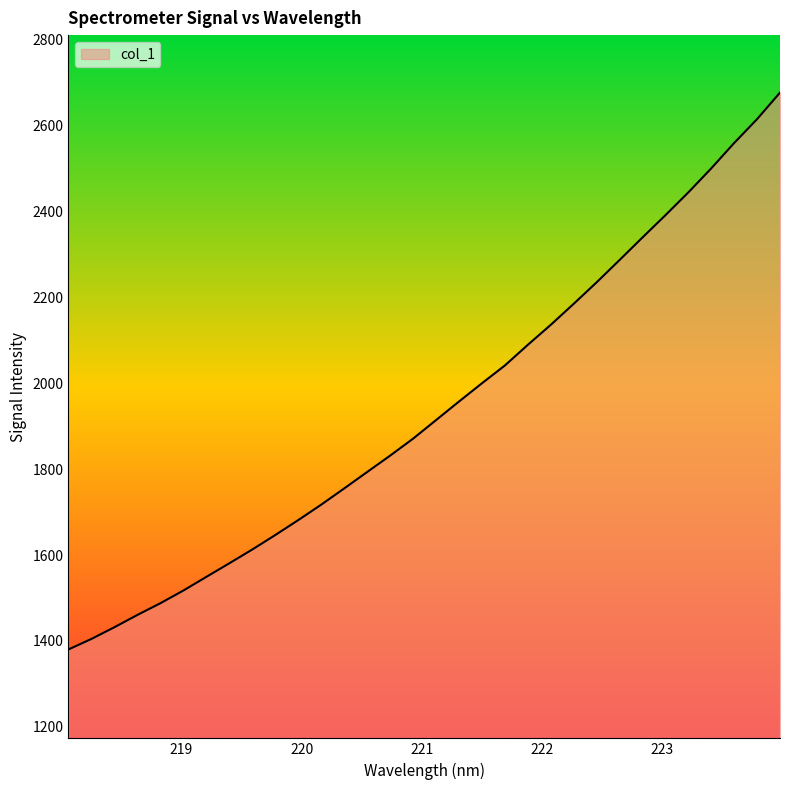

Reading left to right, extract all data points from this chart.

1380.1	1404.6	1431.9	1460.5	1487.7	1517.3	1549.1	1580.7	1612.8	1646.5	1681.2	1717.2	1754.9	1793.2	1831.3	1870.8	1914.0	1957.3	1999.8	2041.2	2089.3	2135.9	2184.8	2234.9	2286.9	2339.4	2391.2	2444.4	2500.4	2559.4	2615.1	2676.9